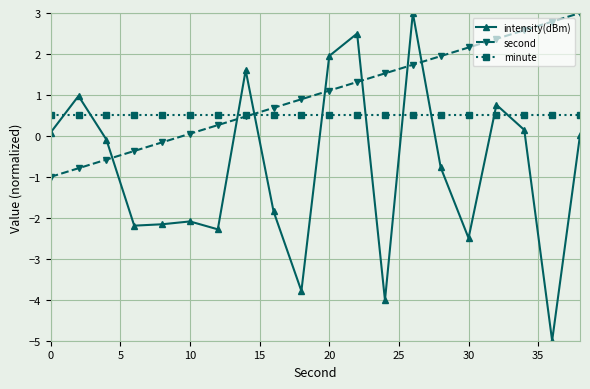

Which series has the widest spread of values?

intensity(dBm)